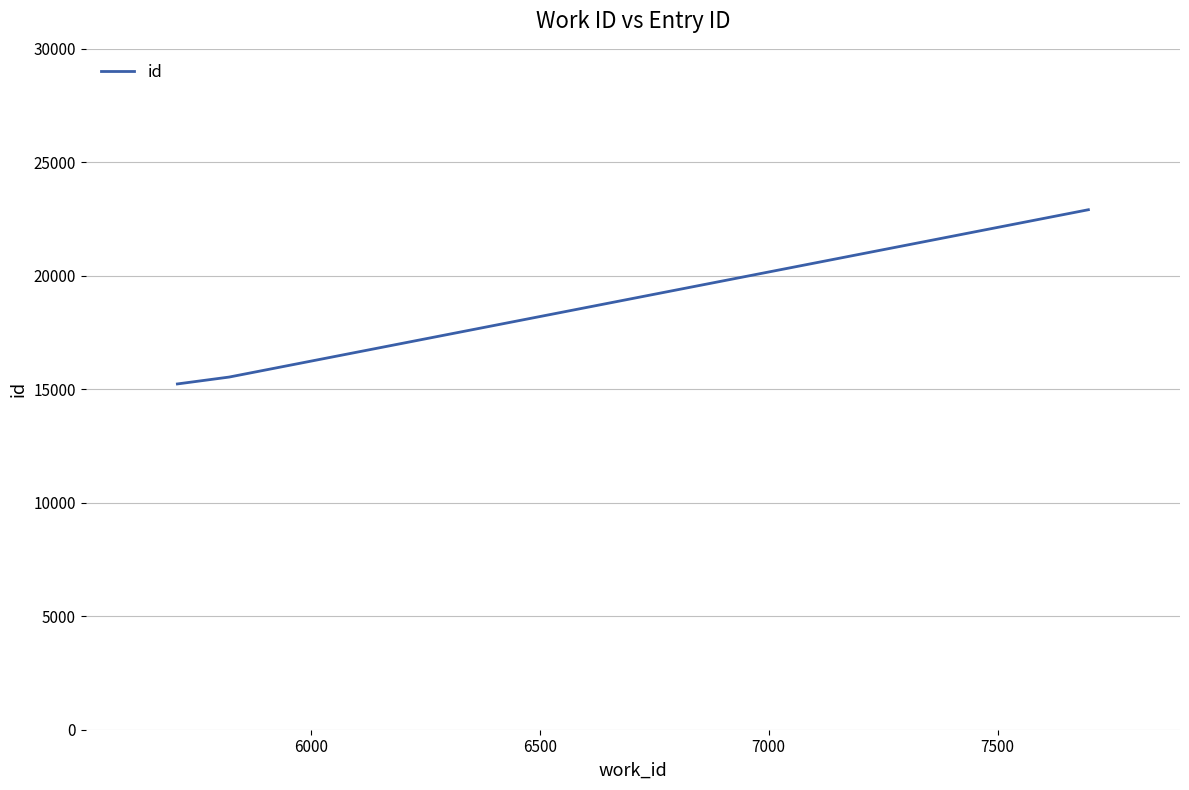

What is the greatest value displayed?

22911